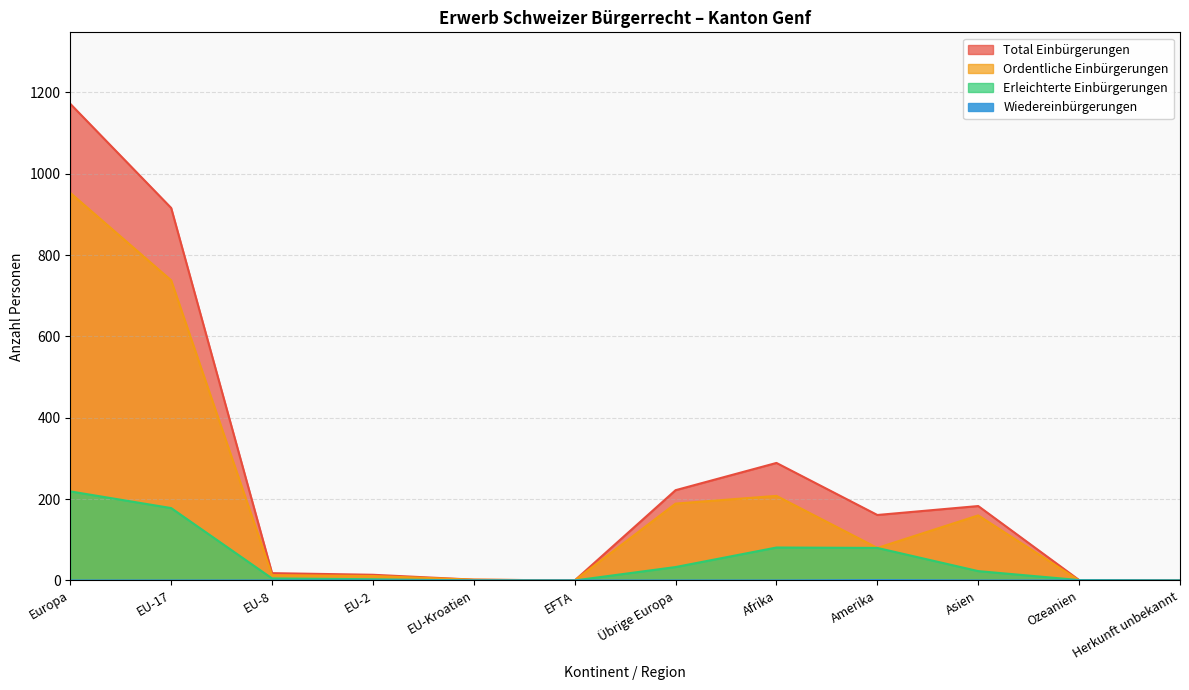

Count the Wiedereinbürgerungen values in the range 0 to 1.

12